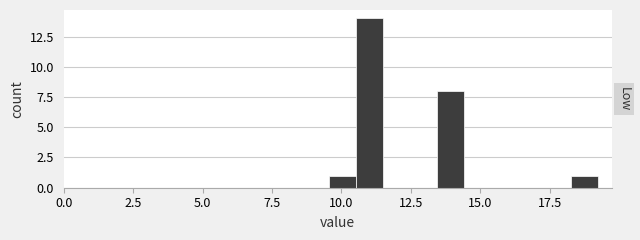

Read against the x-axis, roughly where is the centre of the tallest bar?

11.0